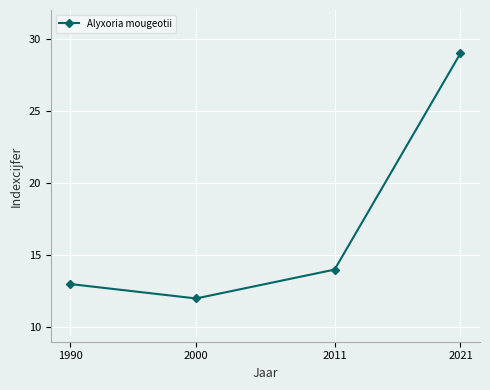

What is the minimum value shown in the chart?

12